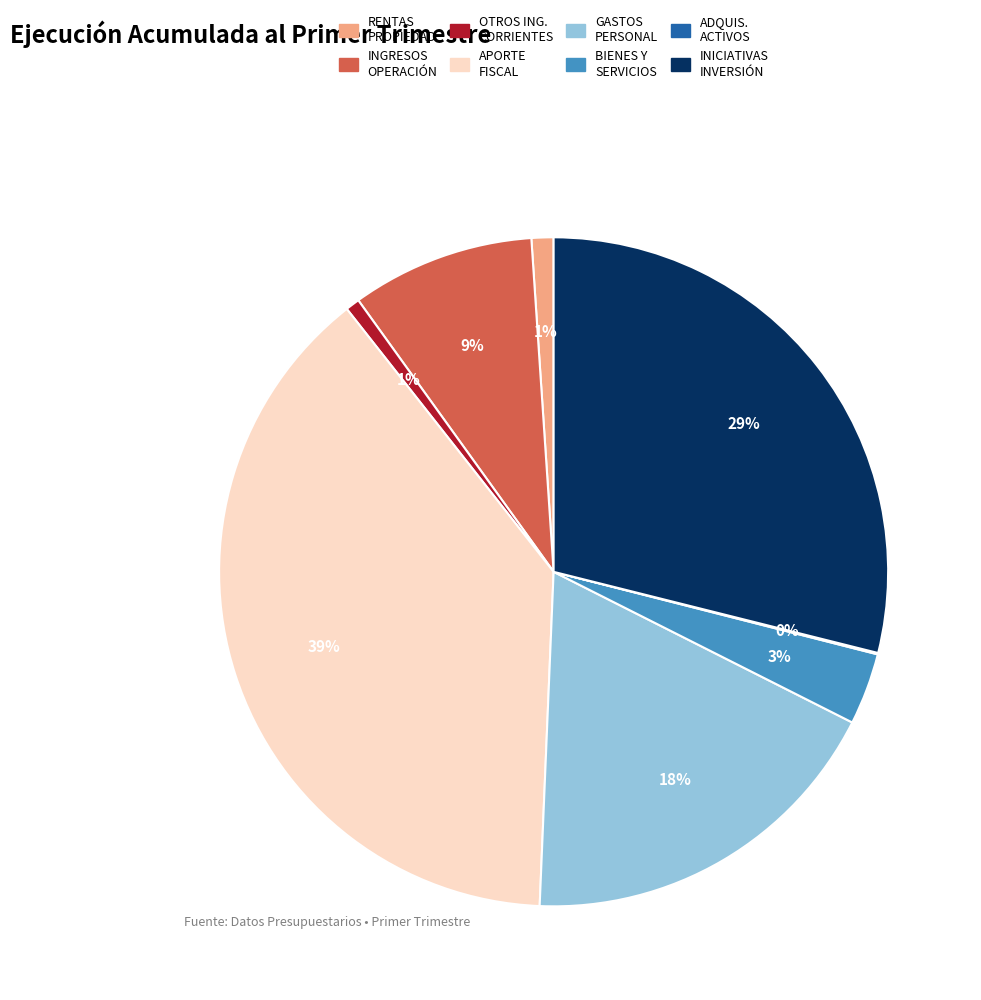

To the nearest percent, what is the average slice percentage?

12%